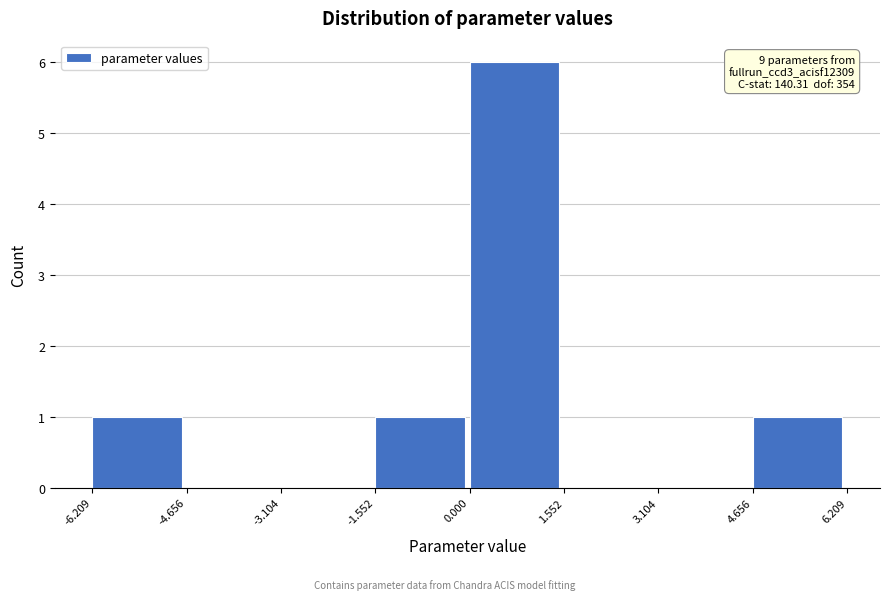

Which range on the x-axis has the tallest bar?

0.000 to 1.552